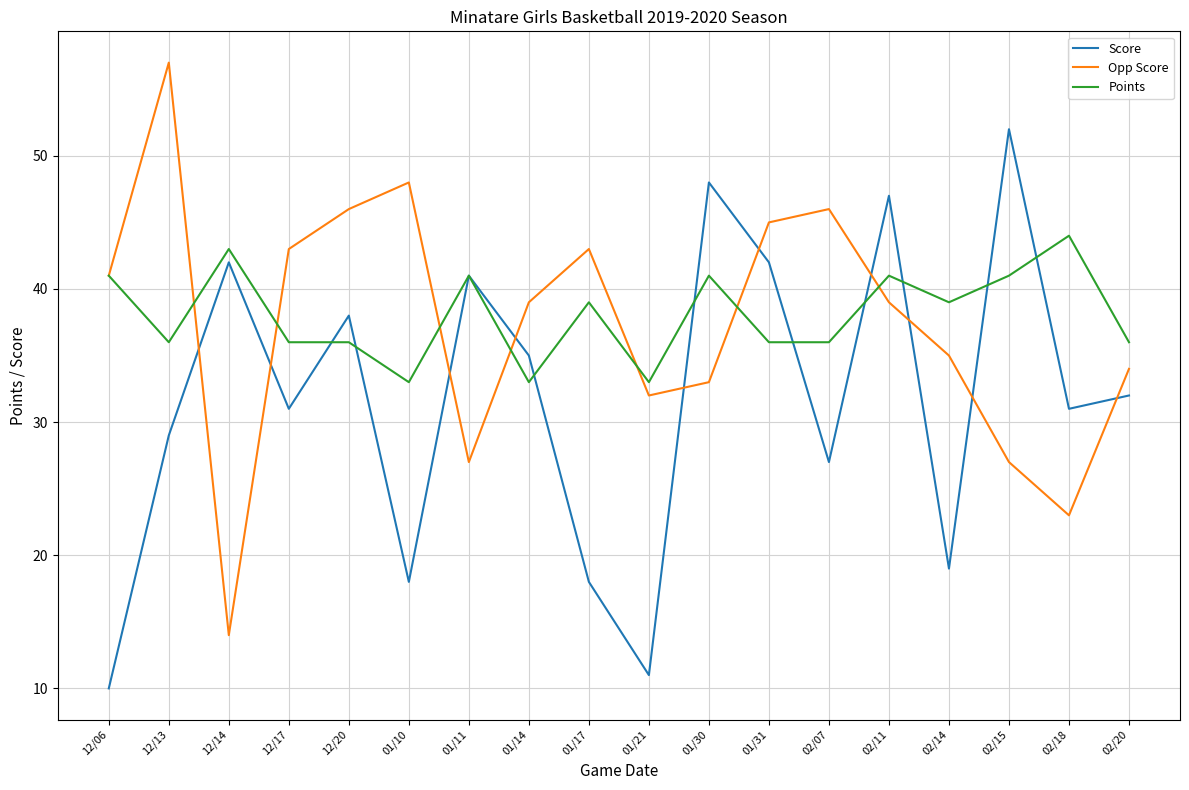

What is the difference between the Score values at 12/20 and 02/15?

14